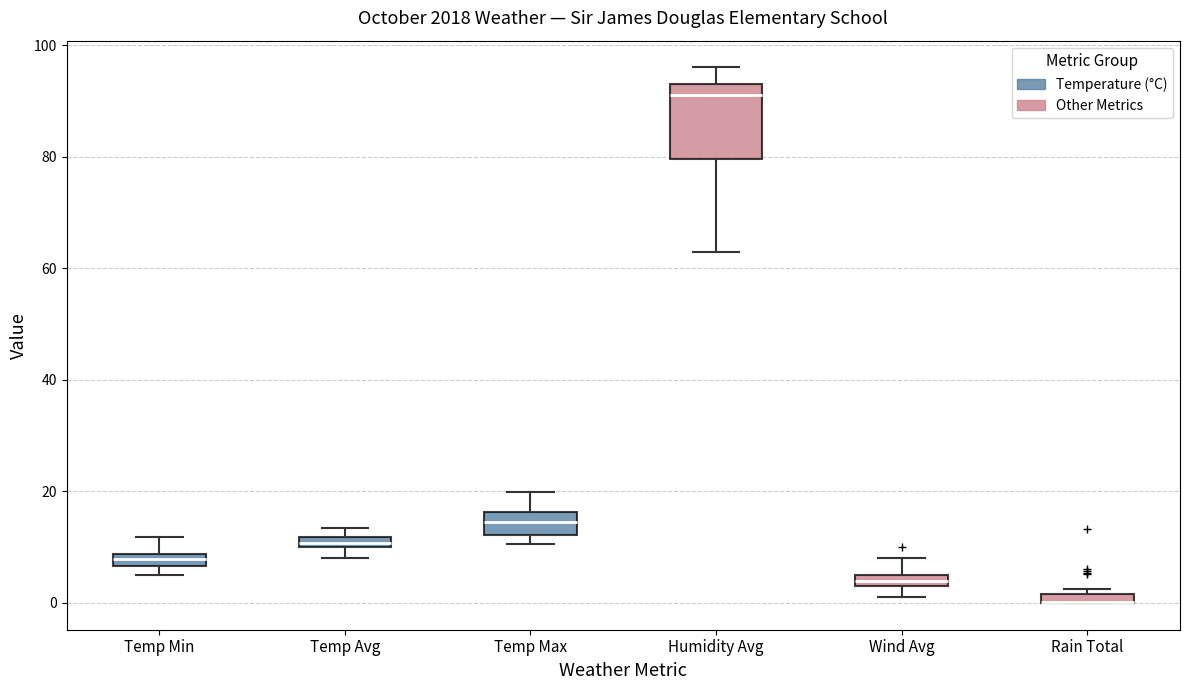

Where is the upper edge of the box for Rain Total on the y-axis? The values are not printed on the chart, so give them approximately, as read against the axis.

2